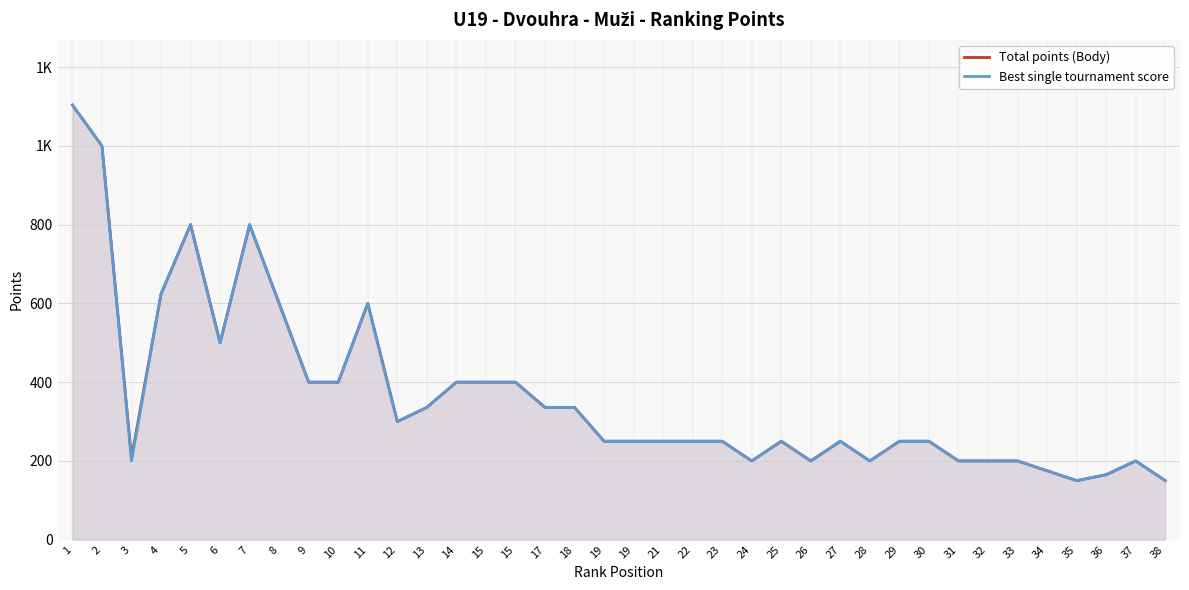

What is the difference between the second highest and second lowest values in the Best single tournament score series?

850